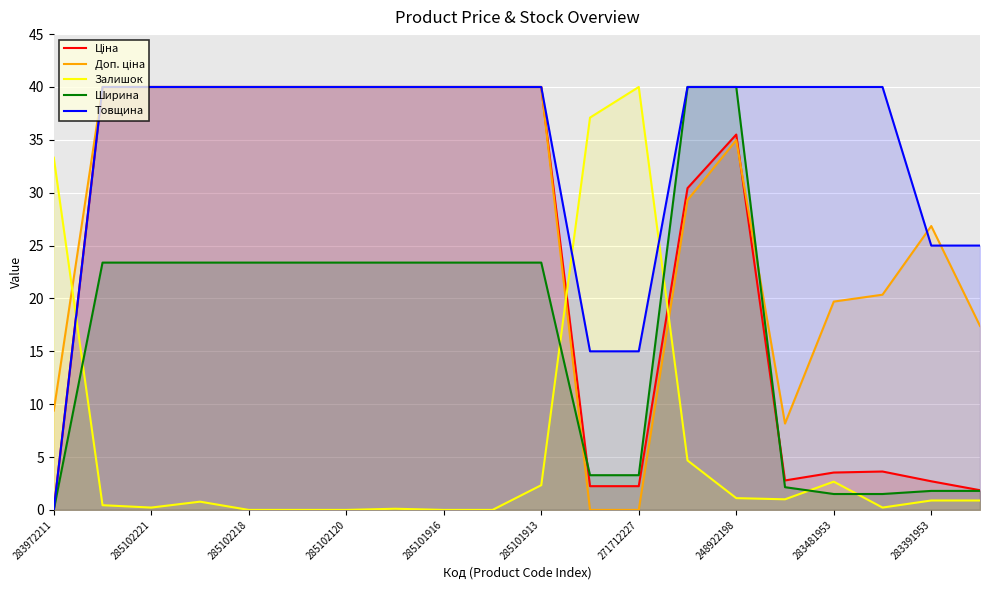

How many values in Ціна are above zero?

19